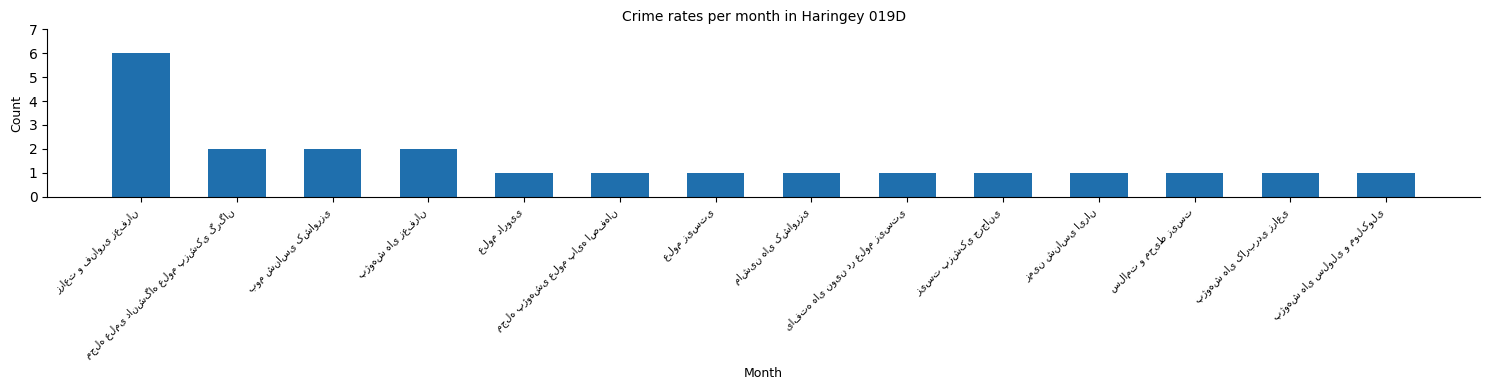

What is the greatest value displayed?

6